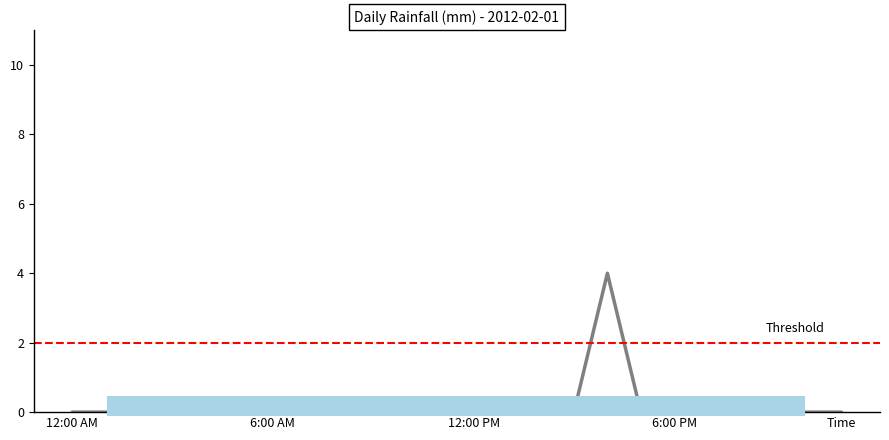

List the labels in order of value, smallest first.

00:00, 01:00, 02:00, 03:00, 04:00, 05:00, 06:00, 07:00, 08:00, 09:00, 10:00, 11:00, 12:00, 13:00, 14:00, 15:00, 17:00, 18:00, 19:00, 20:00, 21:00, 22:00, 23:00, 16:00